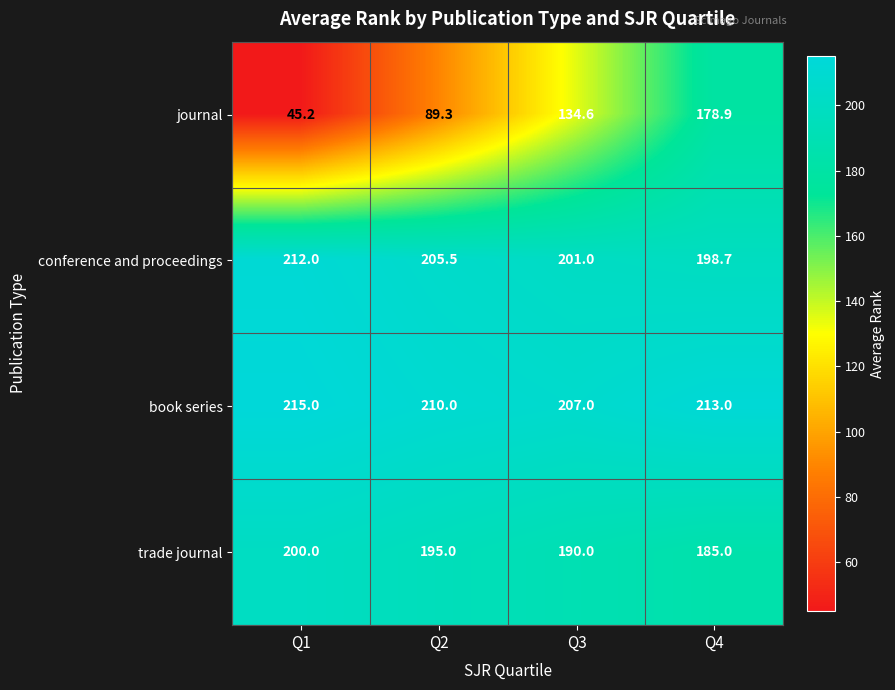

What is the minimum value for journal?

45.2